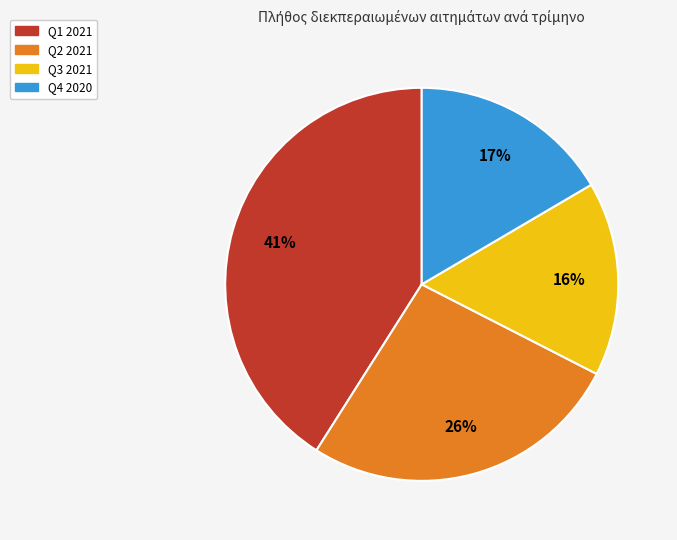

To the nearest percent, what percentage of the pie is Q1 2021?

41%